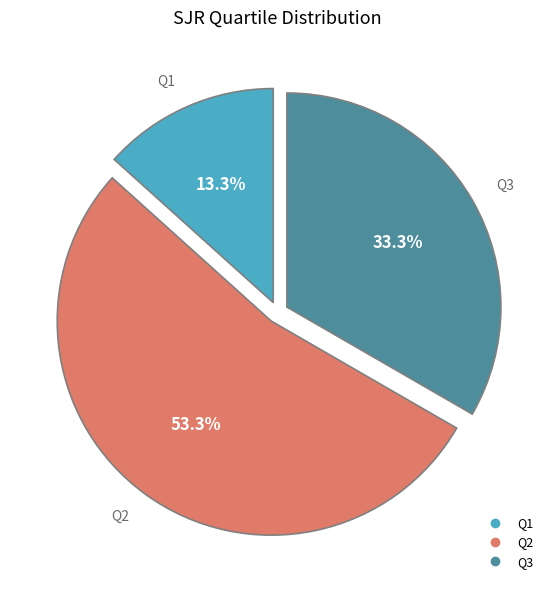

True or false: Q2 accounts for 53% of the total.

True